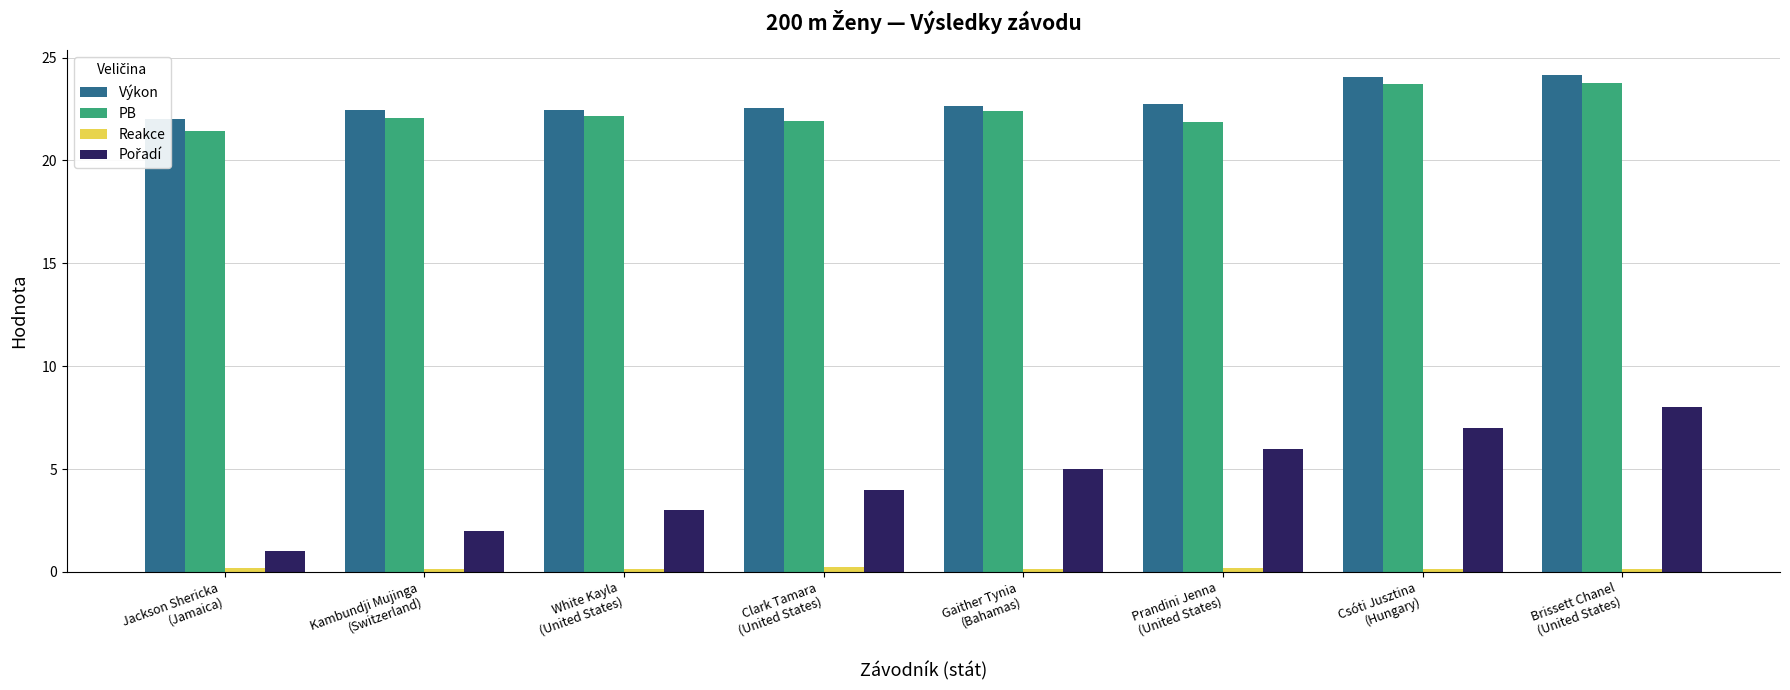

Reading left to right, extract all data points from this chart.

Výkon: 22.0	22.4	22.5	22.6	22.6	22.7	24.0	24.1
PB: 21.4	22.1	22.2	21.9	22.4	21.9	23.7	23.8
Reakce: 0.2	0.2	0.1	0.2	0.1	0.2	0.1	0.2
Pořadí: 1.0	2.0	3.0	4.0	5.0	6.0	7.0	8.0